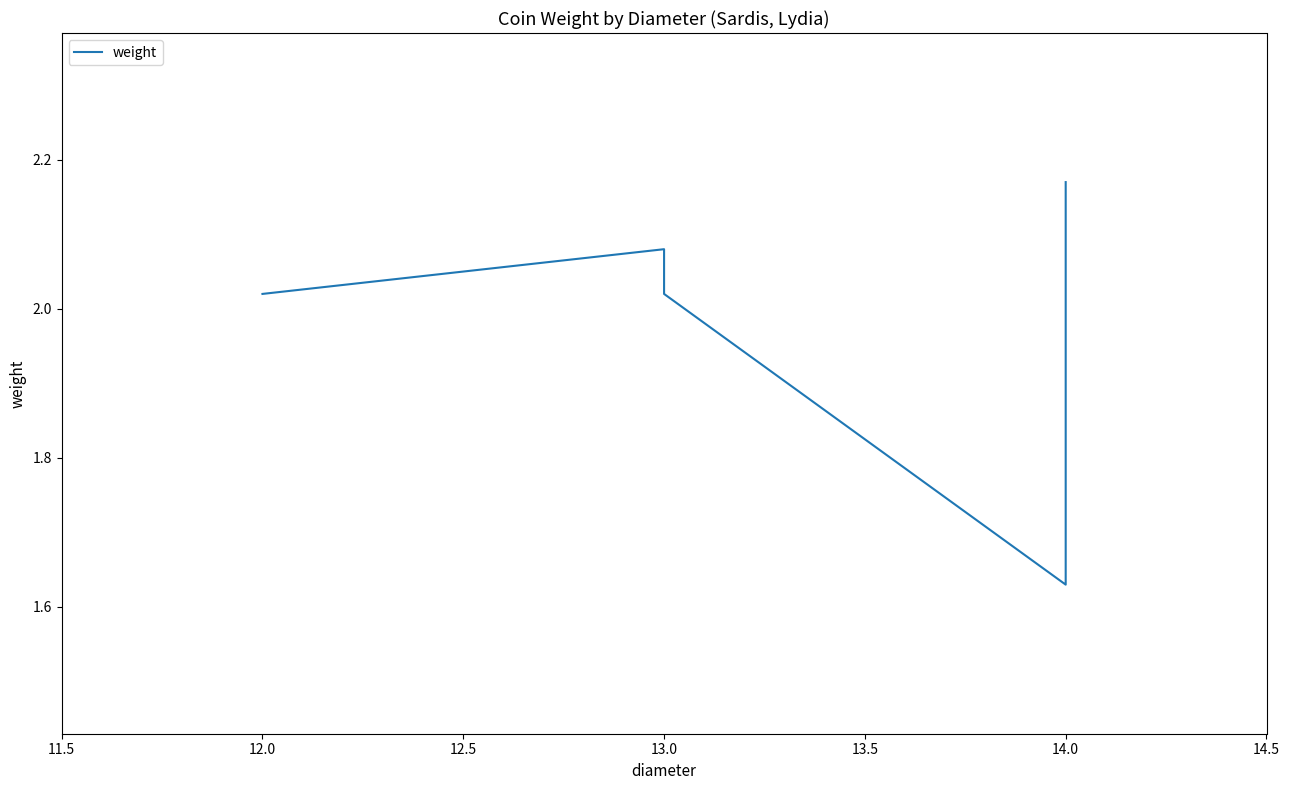

Which has a higher value, 13.0 or 12.0?

13.0